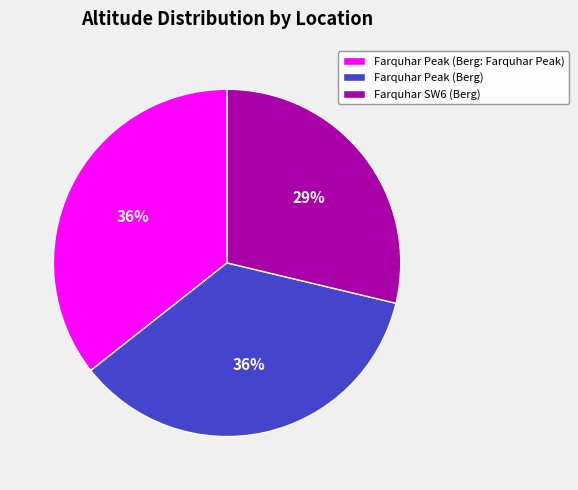

Does any single category account for the majority?

No